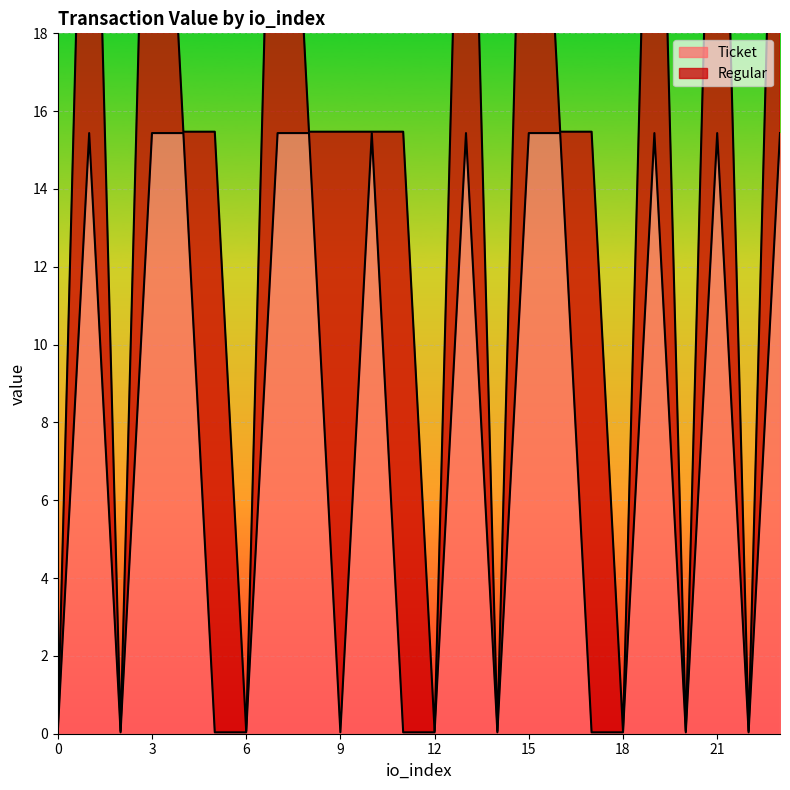

What is the maximum value shown in the chart?

15.4